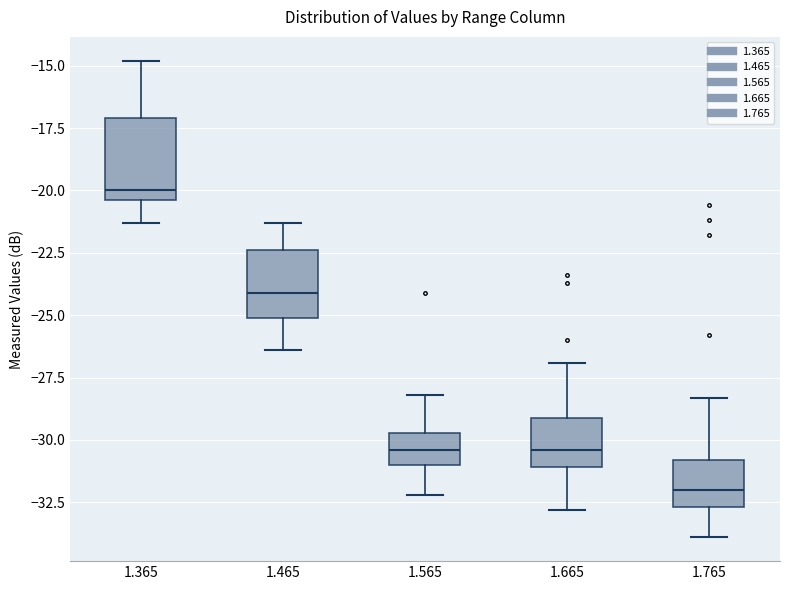

Which box has the lowest median line?

1.765